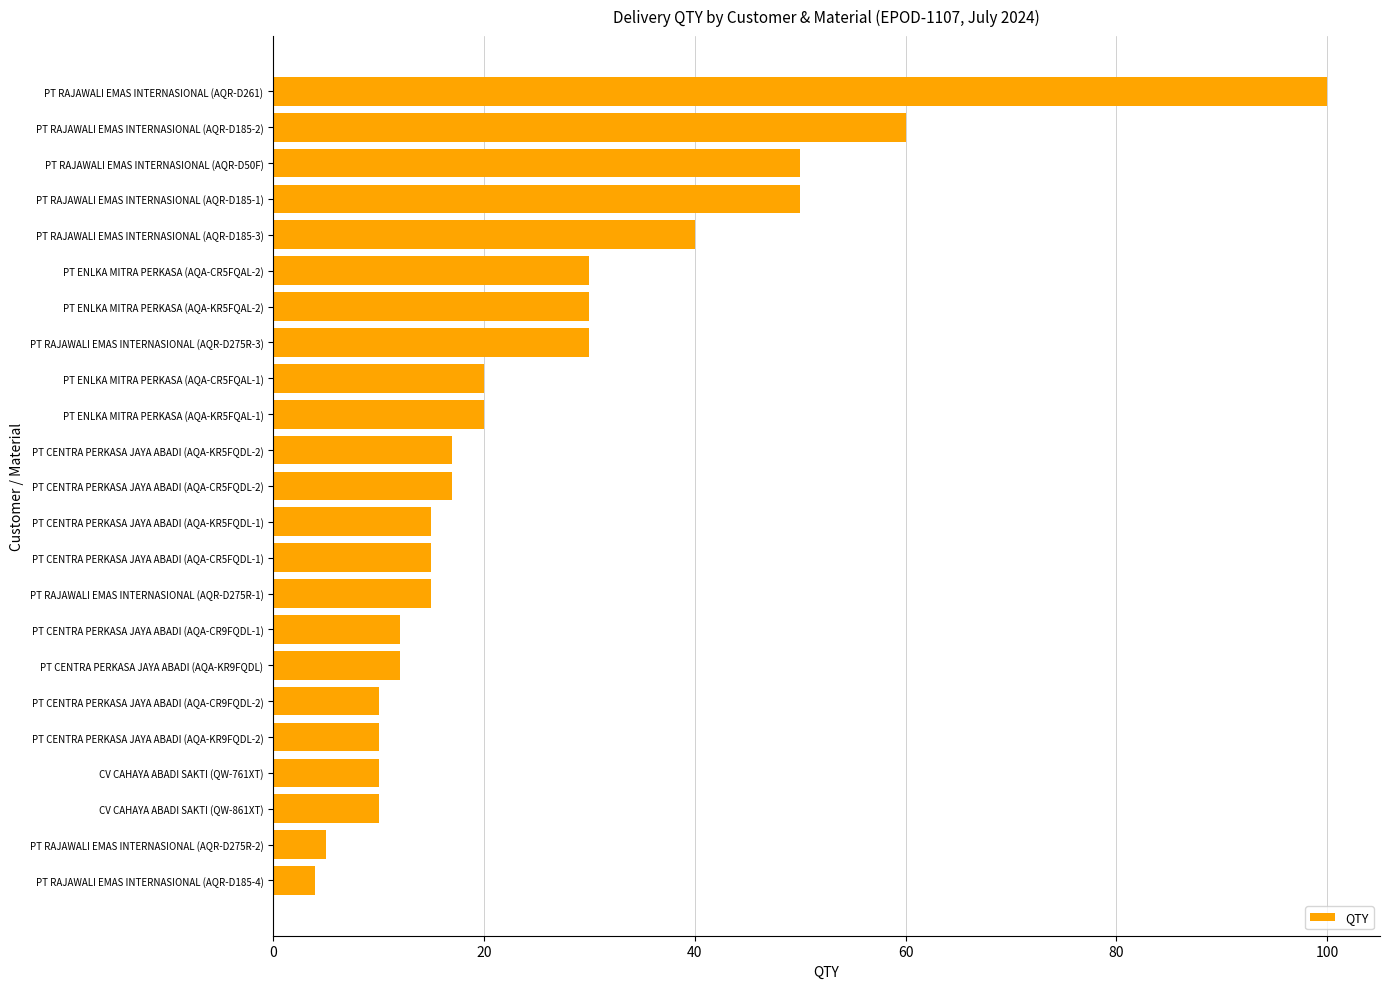

What is the difference between the maximum and minimum values?

96